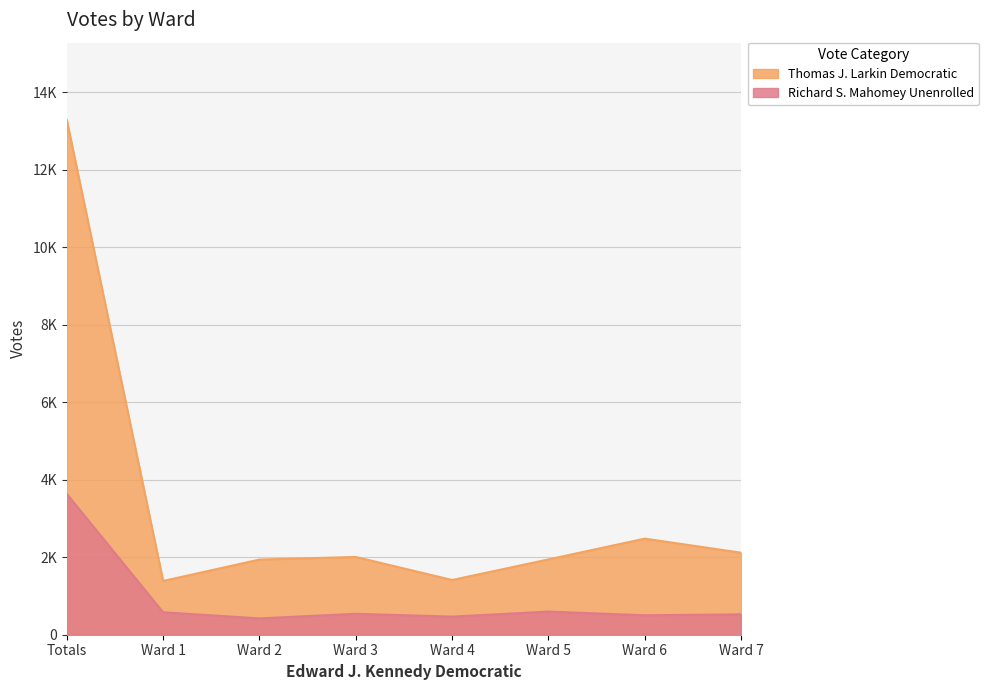

Reading left to right, extract all data points from this chart.

Thomas J. Larkin Democratic: 13282	1387	1939	2006	1412	1943	2479	2116
Richard S. Mahomey Unenrolled: 3632	579	421	540	467	597	502	526